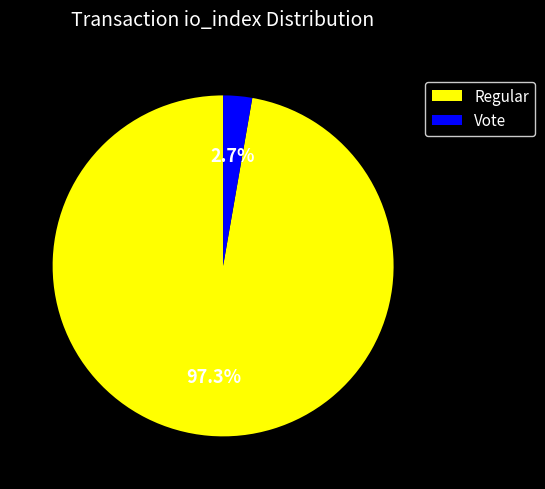

Which category has the smallest portion of the pie?

Vote